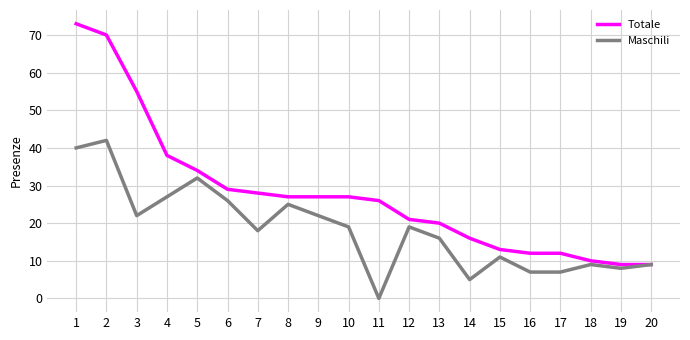

What is the difference between the maximum and minimum values in the Totale series?

64